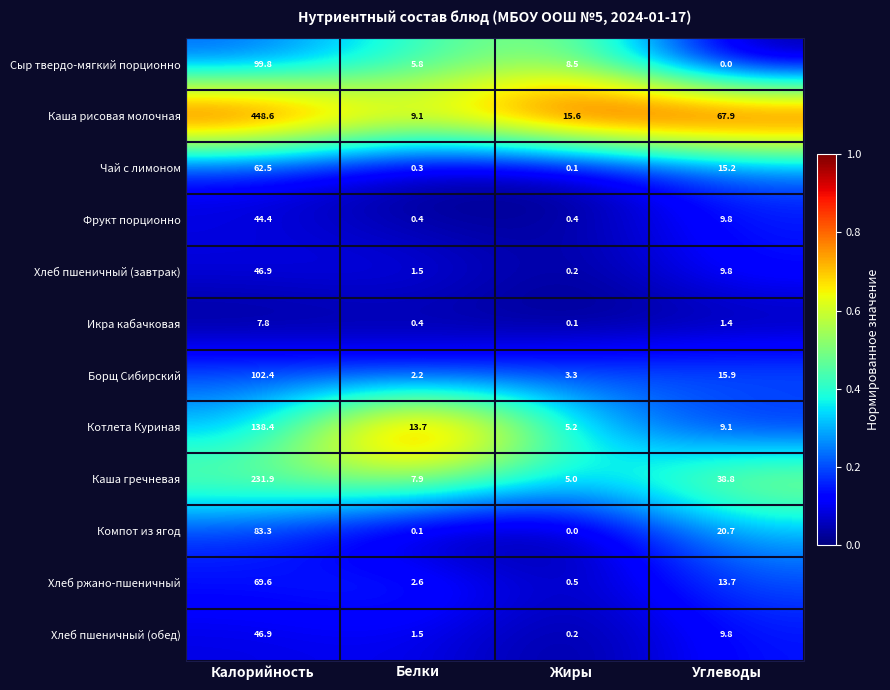

What is the average value of the Котлета Куриная series?

41.6